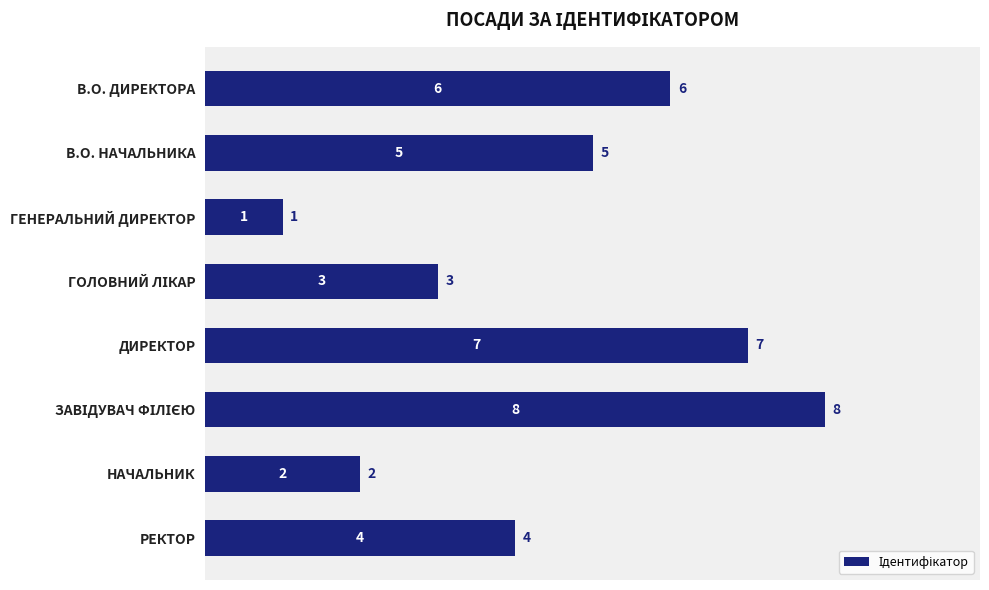

What is the maximum value shown in the chart?

8